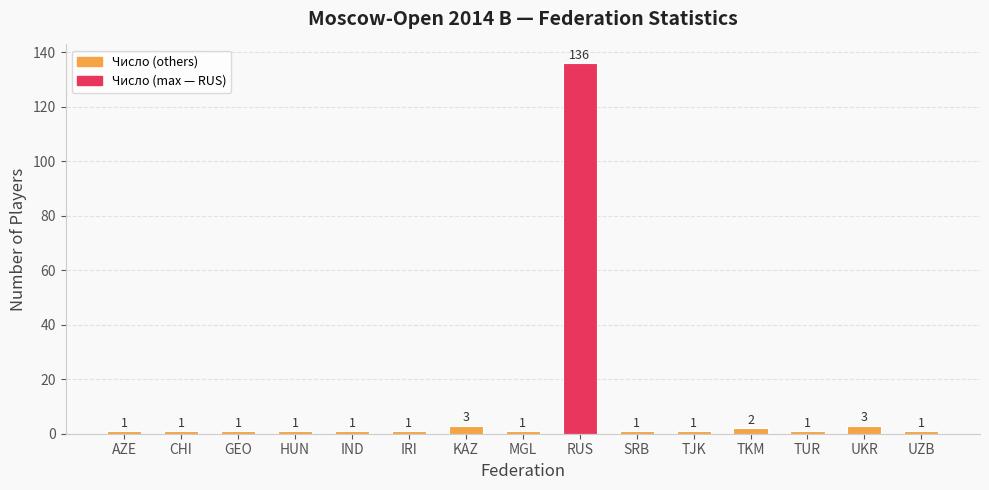

What is the maximum value shown in the chart?

136